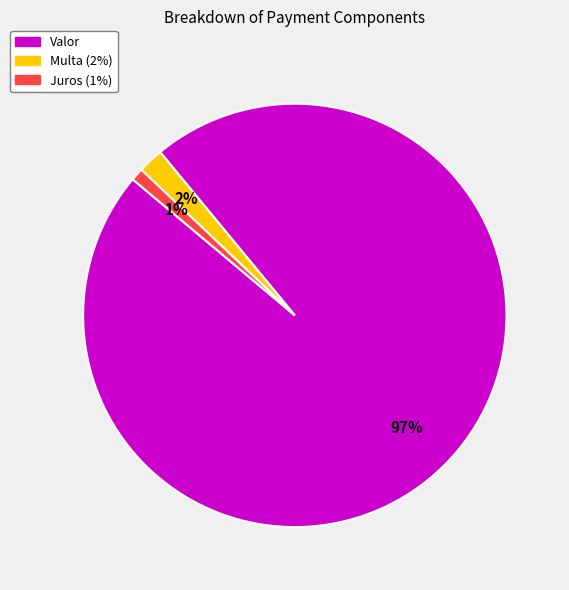

Is there a majority slice in this chart?

Yes